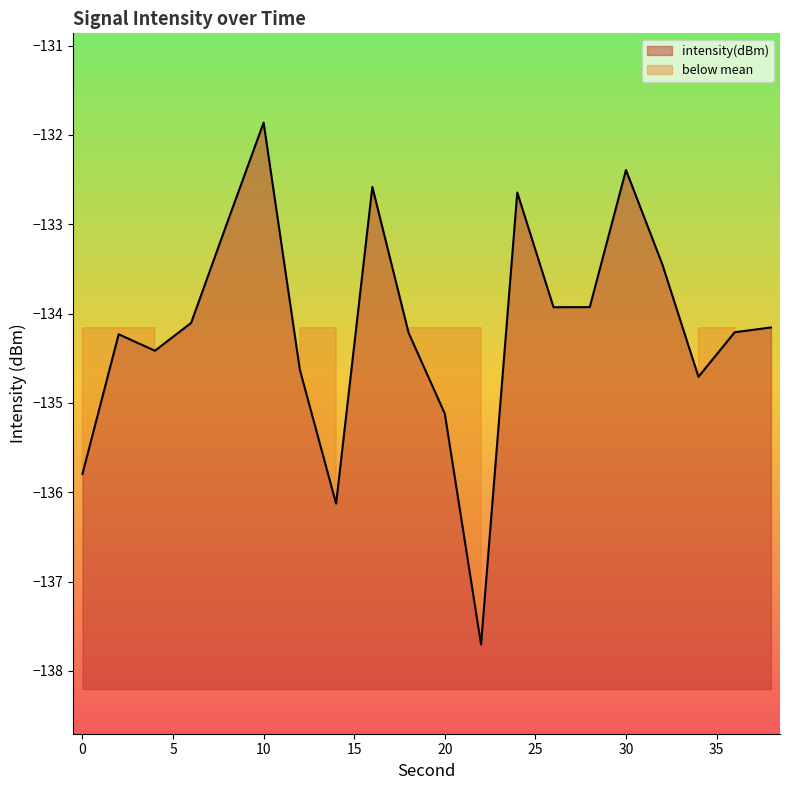

What is the difference between the values at 32 and 0?

2.3